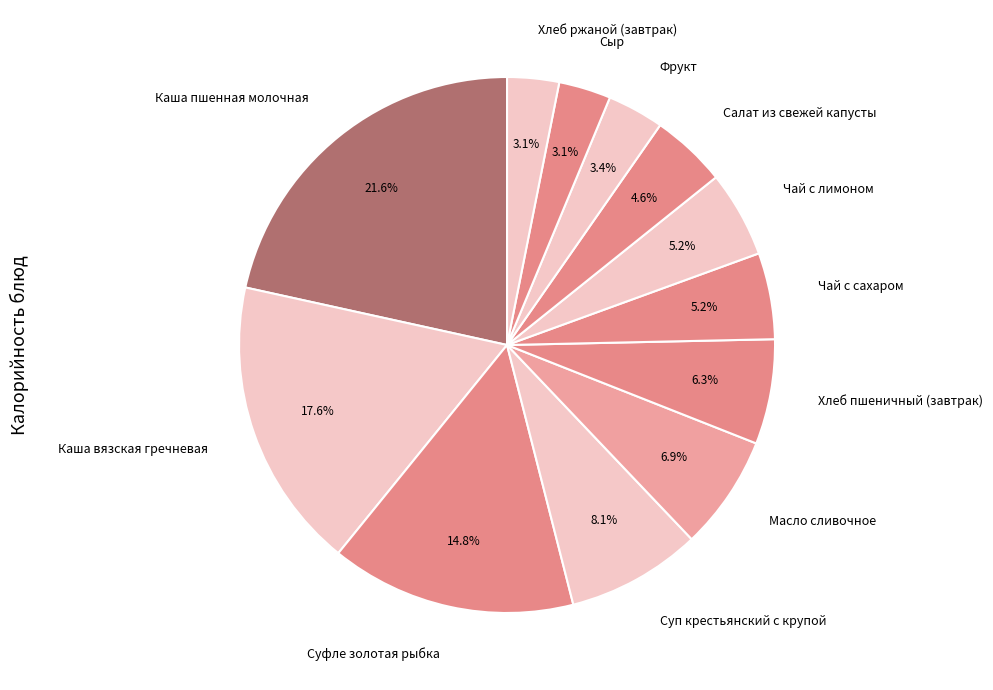

Between Каша пшенная молочная and Масло сливочное, which is larger?

Каша пшенная молочная